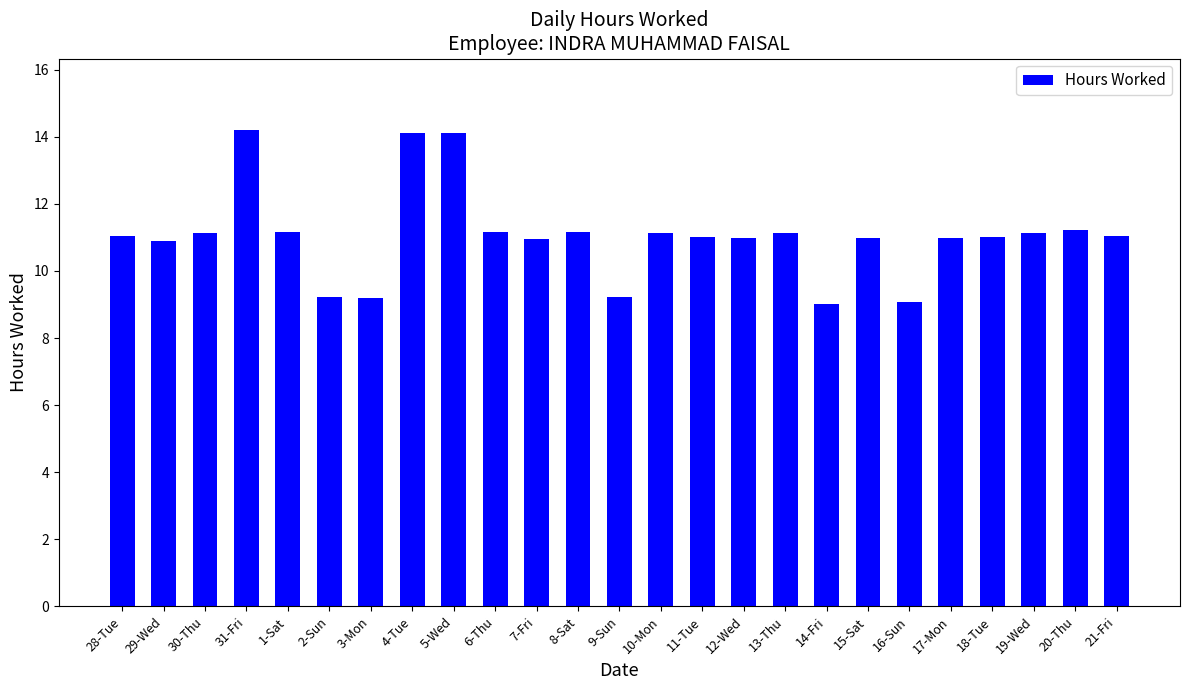

What is the sum of all values?

276.3